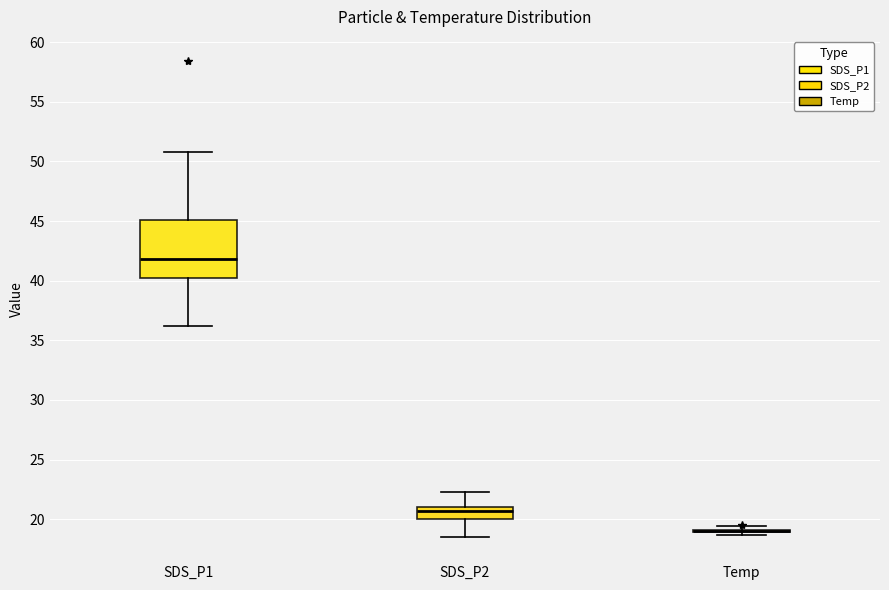

Reading left to right, transcribe this box plot: for each box, give where its median line is, the range the box spans, and where its two whiskers end, as read against the y-axis. The values are not printed on the chart, so give them approximately, as read against the axis.

SDS_P1: median 42.0, box 40.0 to 45.0, whiskers 36.0 to 51.0
SDS_P2: median 20.5, box 20.0 to 21.0, whiskers 18.5 to 22.5
Temp: box collapsed to a line at 19.0, whiskers 18.5 to 19.5